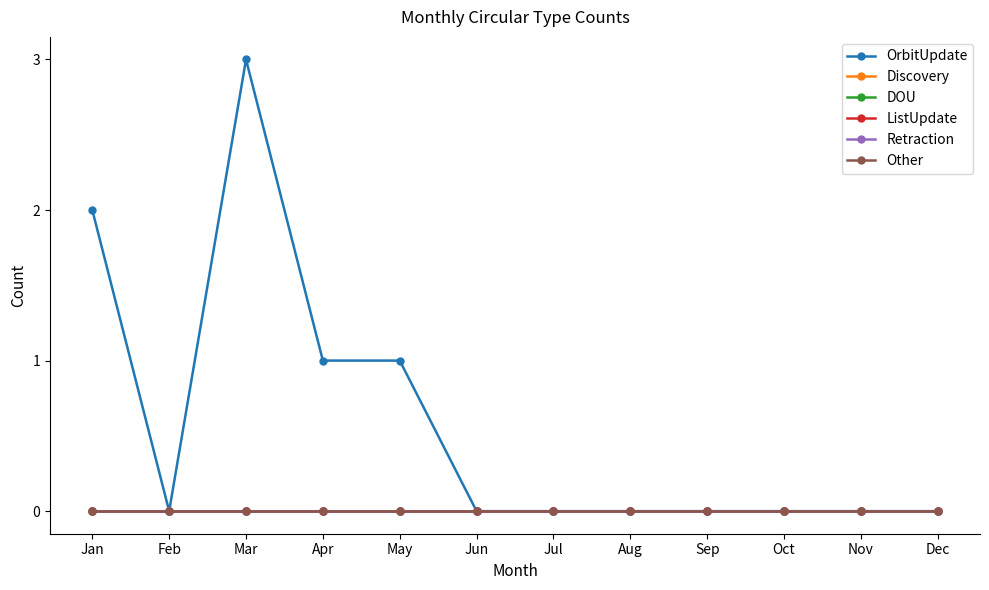

Rank the series at Nov from highest to lowest value.

OrbitUpdate, Discovery, DOU, ListUpdate, Retraction, Other